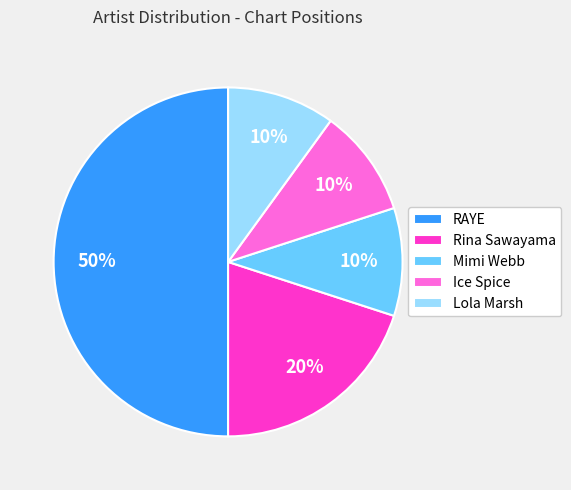

True or false: Rina Sawayama accounts for 20% of the total.

True